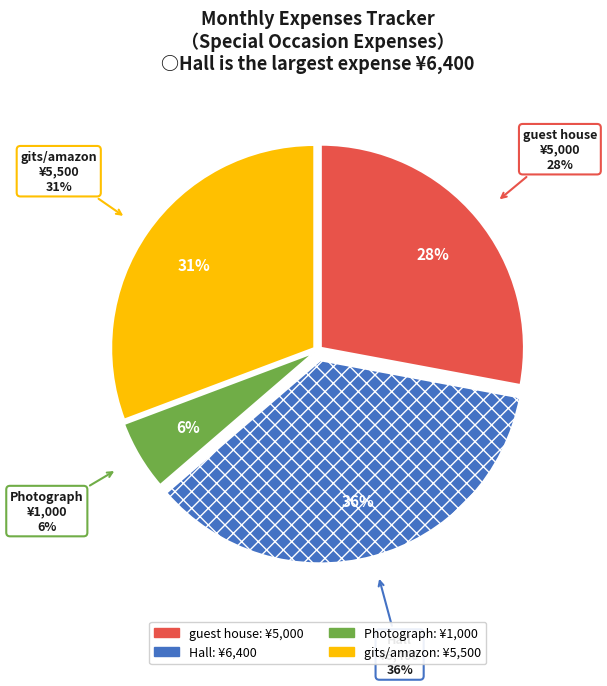

Rank the categories by value from highest to lowest.

Hall, gits/amazon, guest house, Photograph